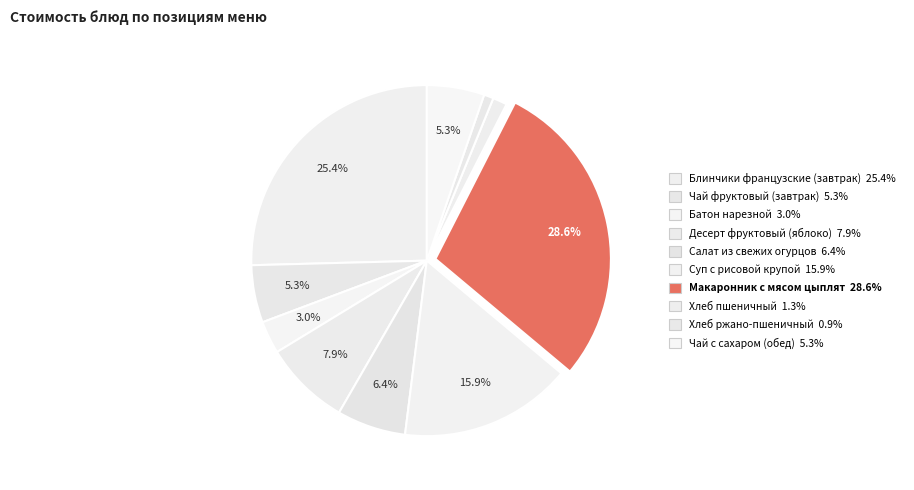

To the nearest percent, what percentage of the pie is Чай фруктовый (завтрак)?

5%